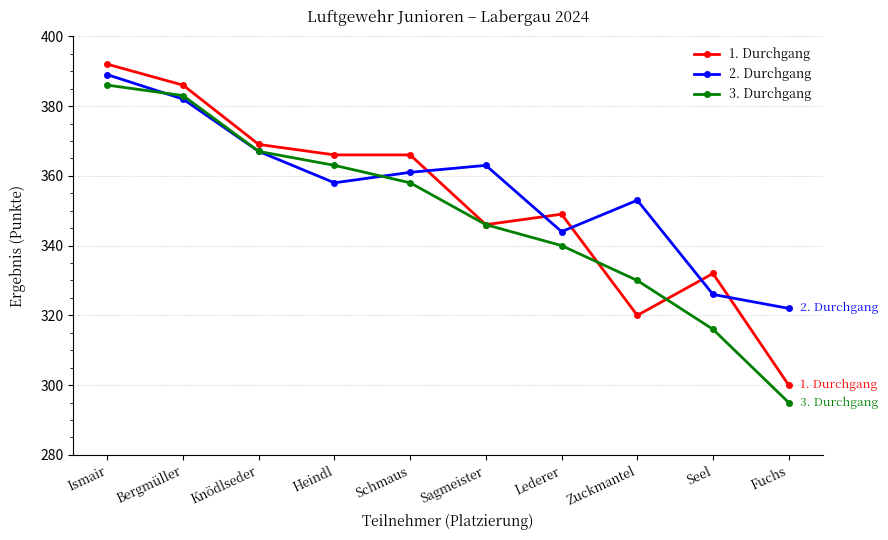

What is the label of the 10th point from the left?

Fuchs